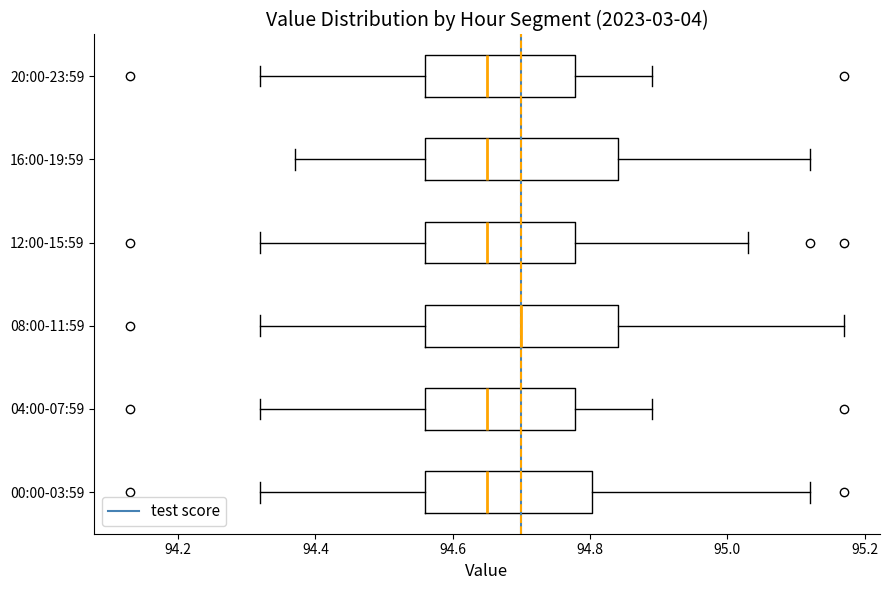

Where is the right edge of the box for 08:00-11:59 on the x-axis? The values are not printed on the chart, so give them approximately, as read against the axis.

94.84